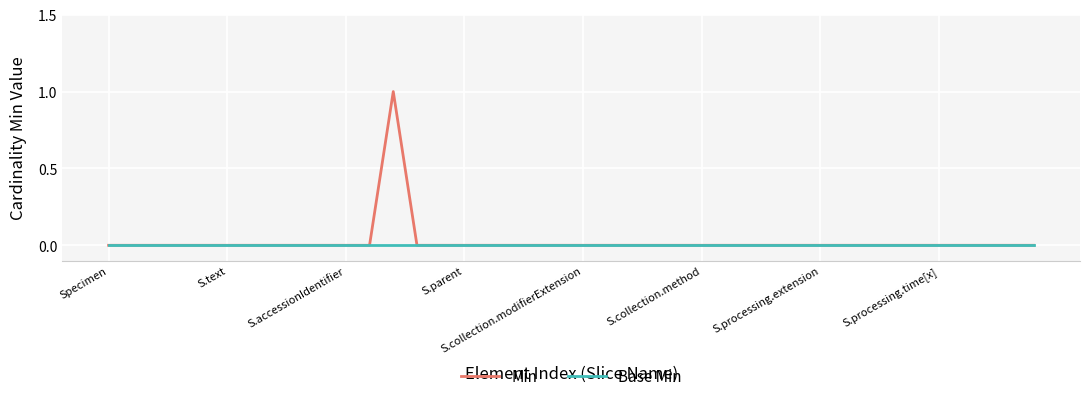

Which series has the largest range (max minus min)?

Min